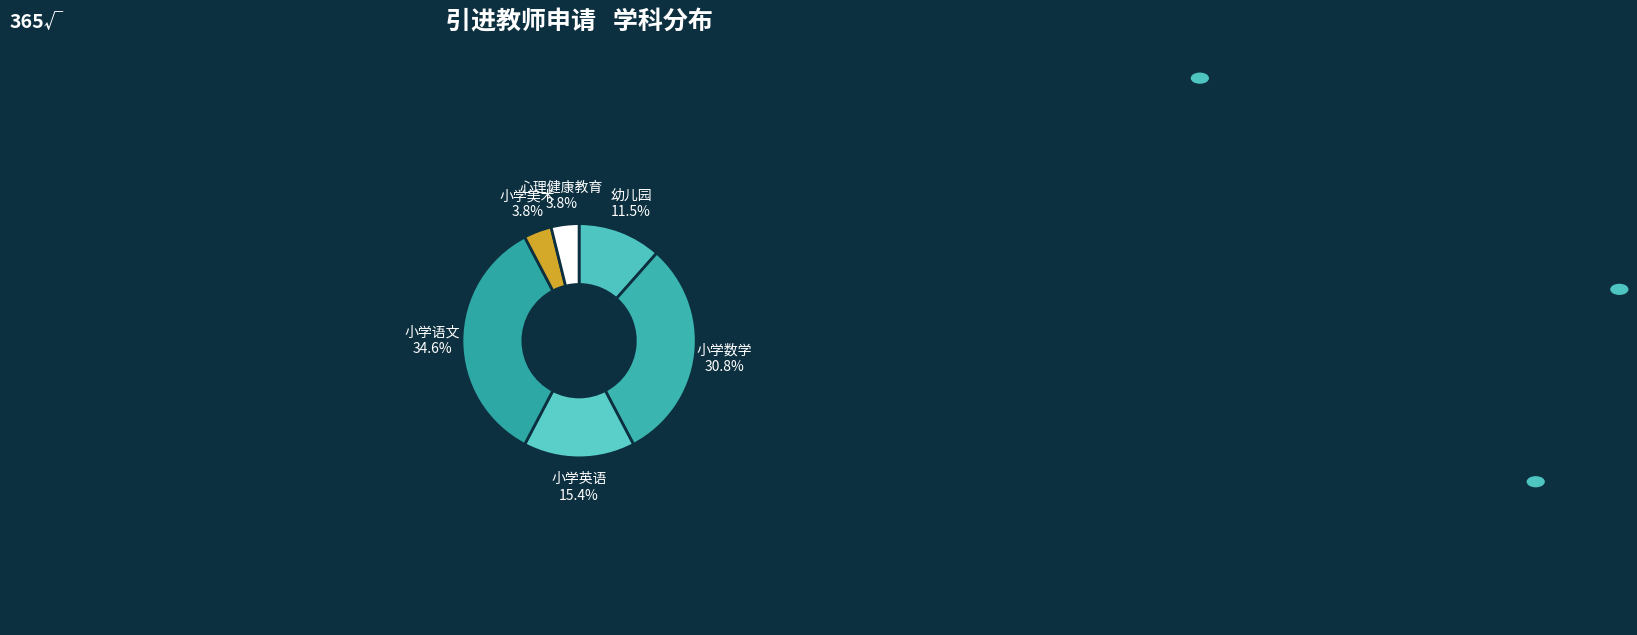

Is the sum of 幼儿园 and 小学英语 greater than half?

No